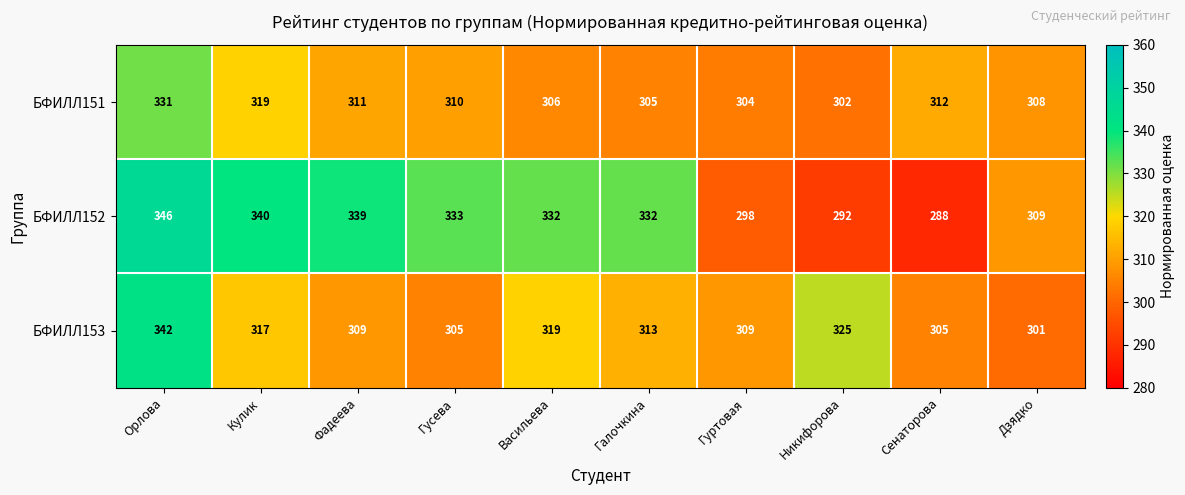

True or false: БФИЛЛ152 has a value of 298 at Гуртовая.

True